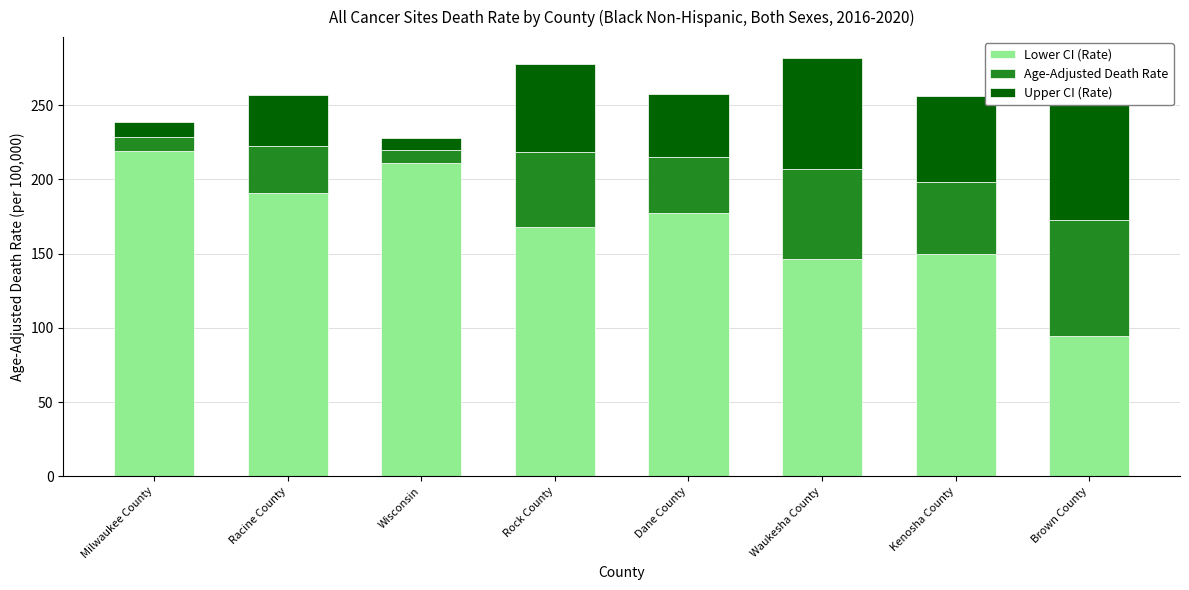

How many groups of bars are there?

8